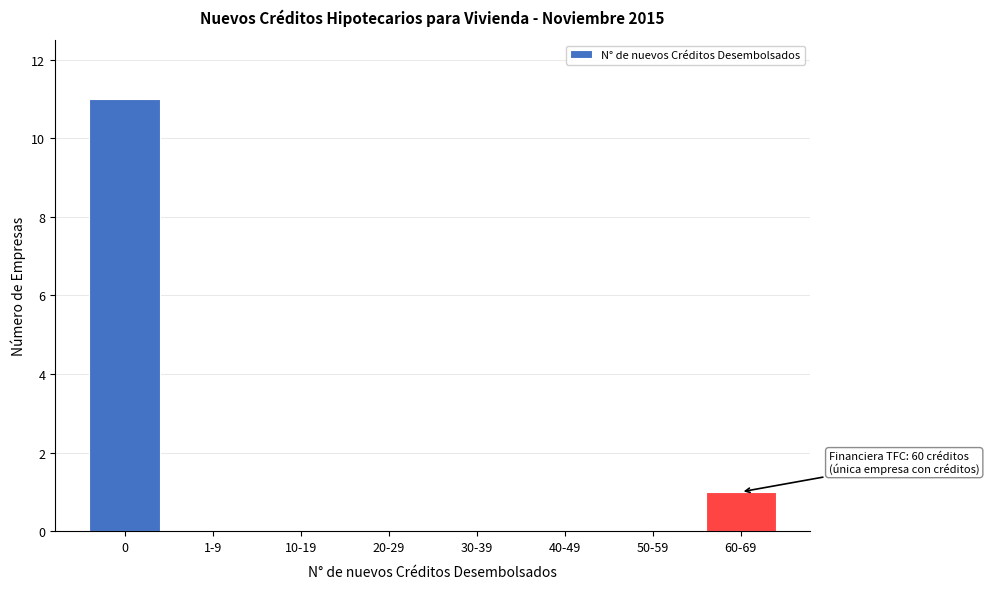

Reading left to right, list all the values displayed in this chart.

0=11	1-9=0	10-19=0	20-29=0	30-39=0	40-49=0	50-59=0	60-69=1